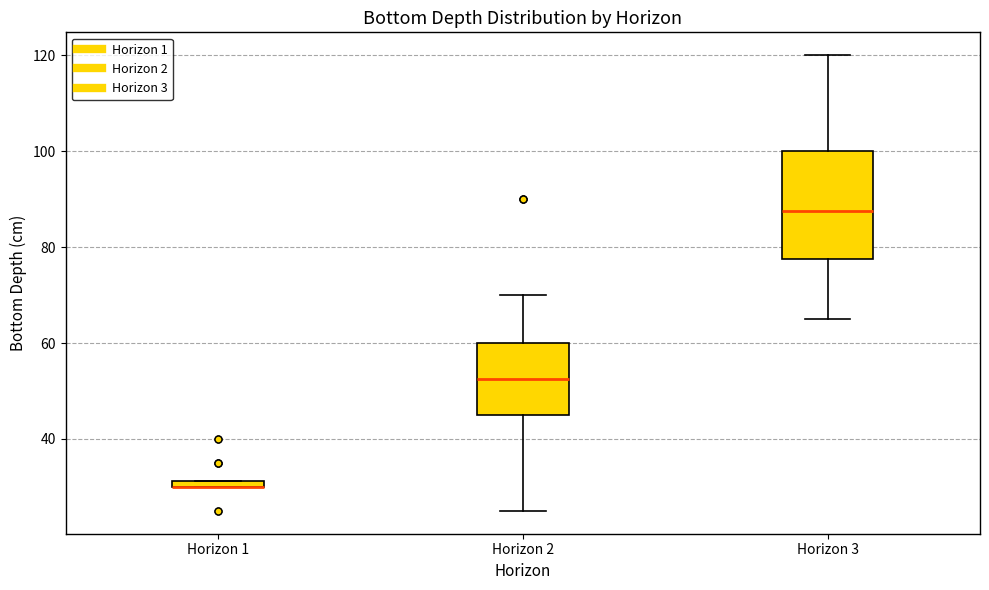

Where is the upper edge of the box for Horizon 3 on the y-axis? The values are not printed on the chart, so give them approximately, as read against the axis.

100